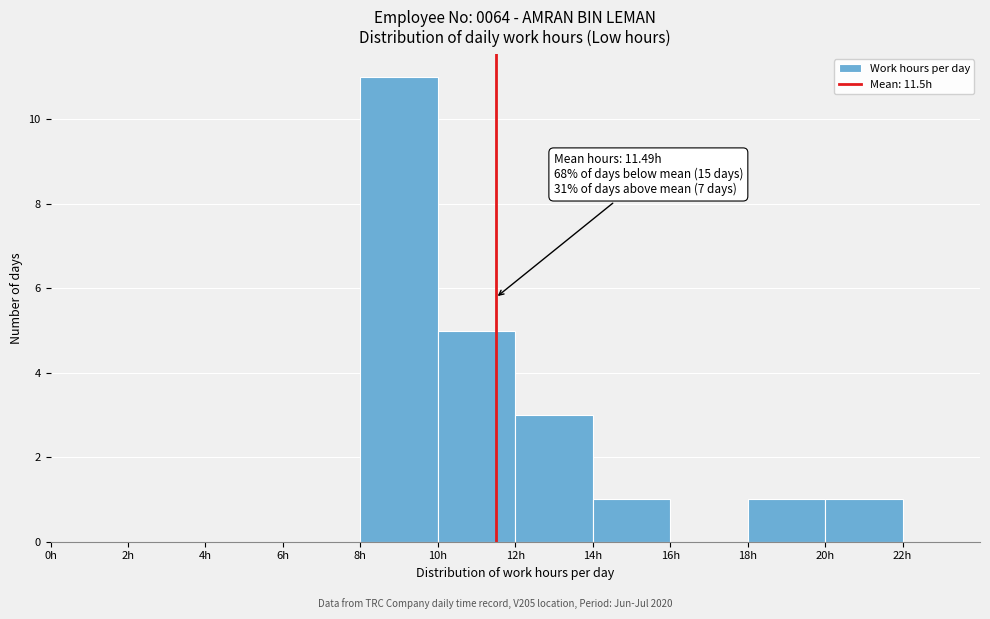

Which range on the x-axis has the tallest bar?

8 to 10